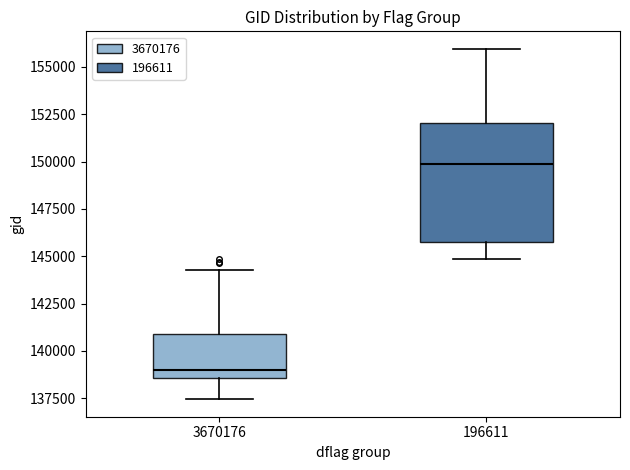

Where is the lower edge of the box at x = 3670176 on the y-axis? The values are not printed on the chart, so give them approximately, as read against the axis.

138500